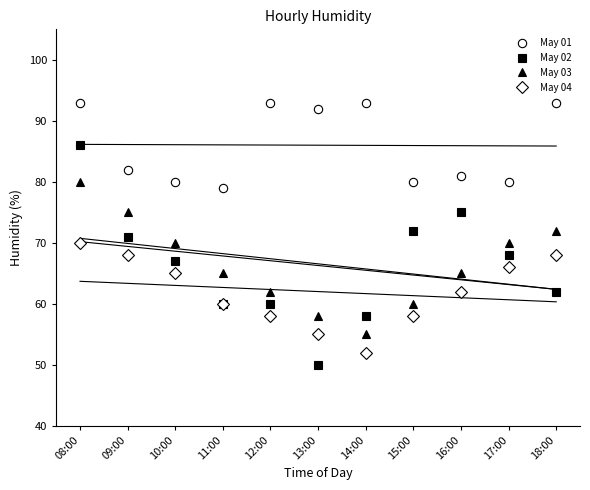

How many series are shown in this chart?

4